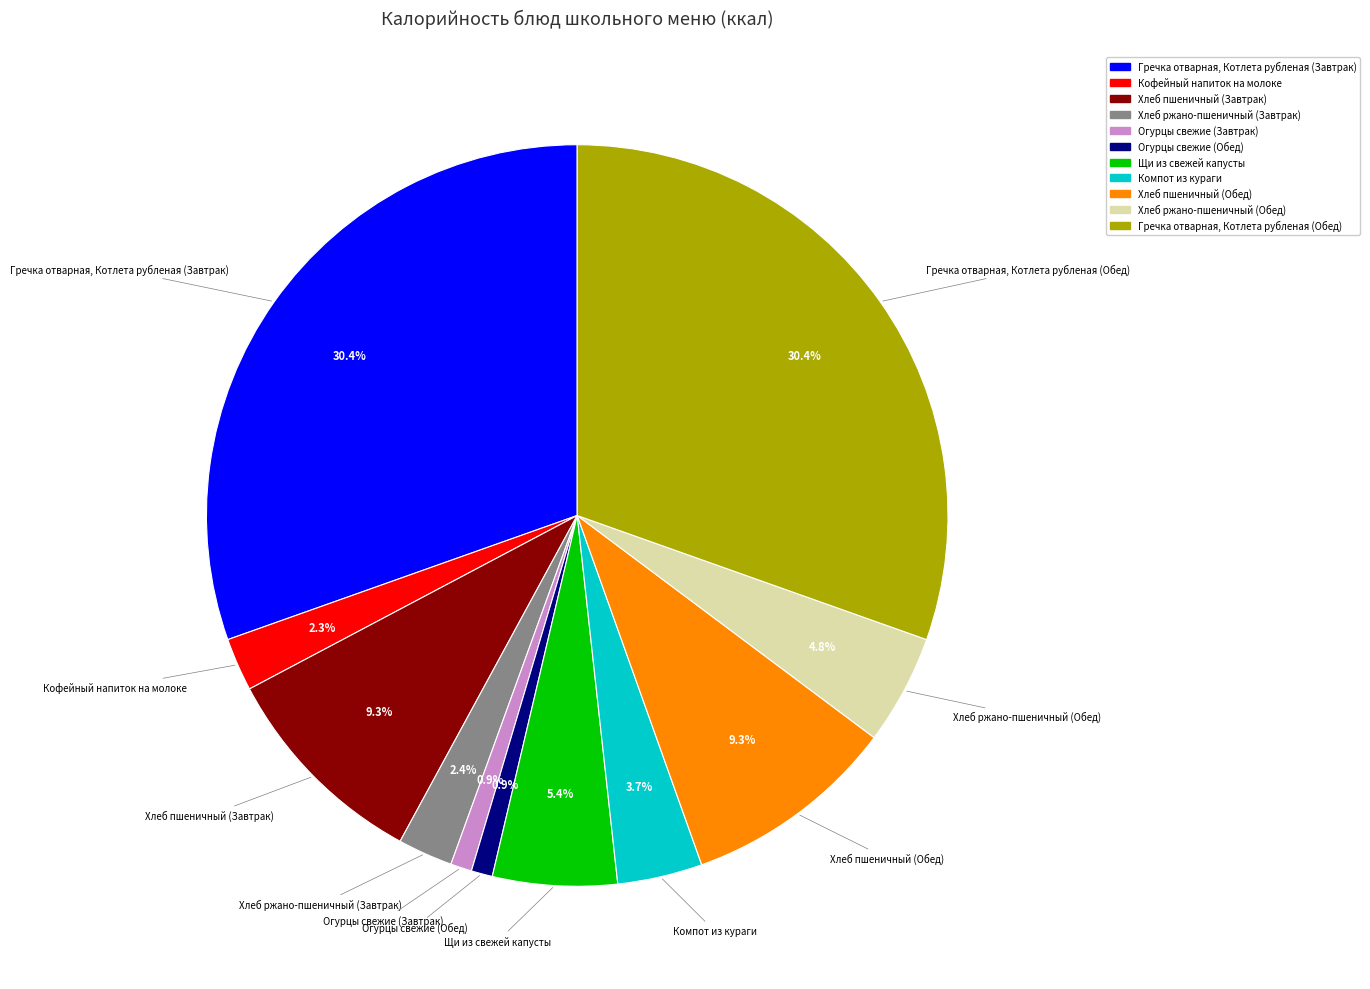

To the nearest percent, what is the combined percentage of Щи из свежей капусты and Огурцы свежие (Обед)?

6%